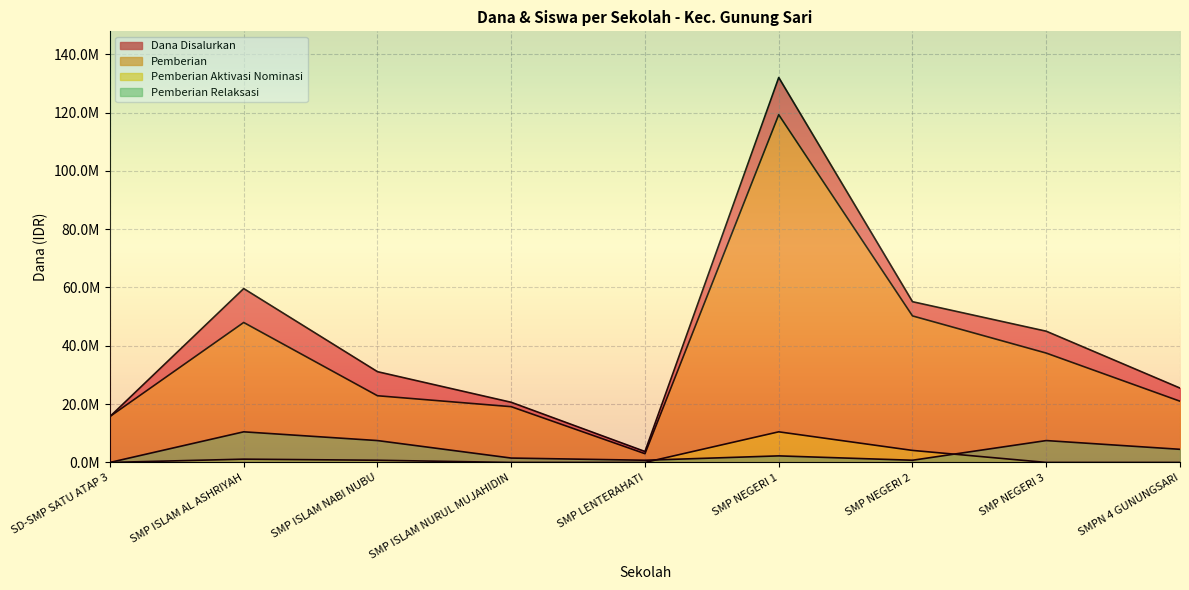

What position from the left is SMPN 4 GUNUNGSARI?

9